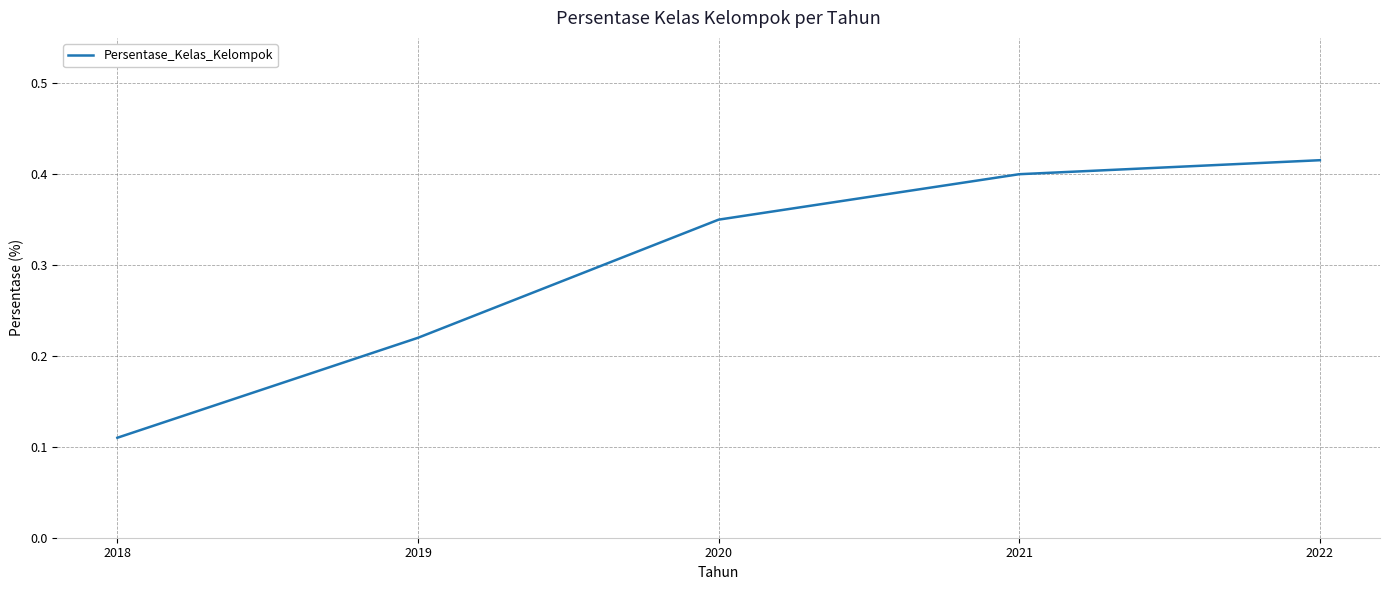

At which category does the chart reach its peak across all series?

2022